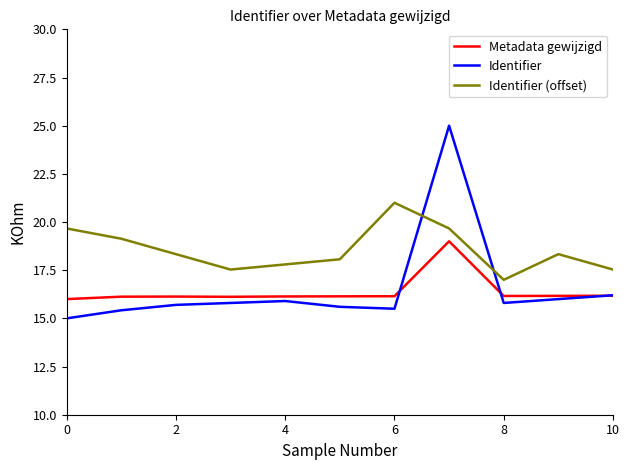

Which series has the widest spread of values?

Identifier